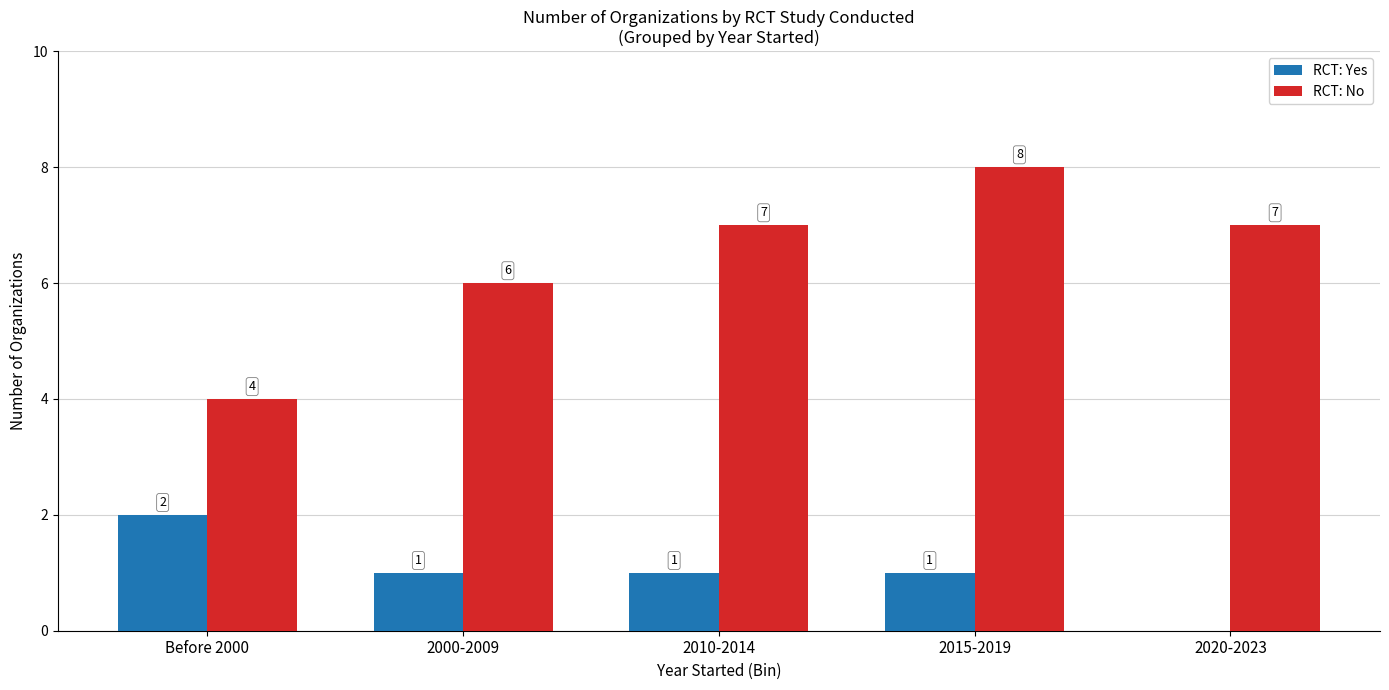

Is it true that RCT: No equals 7 at 2010-2014?

True